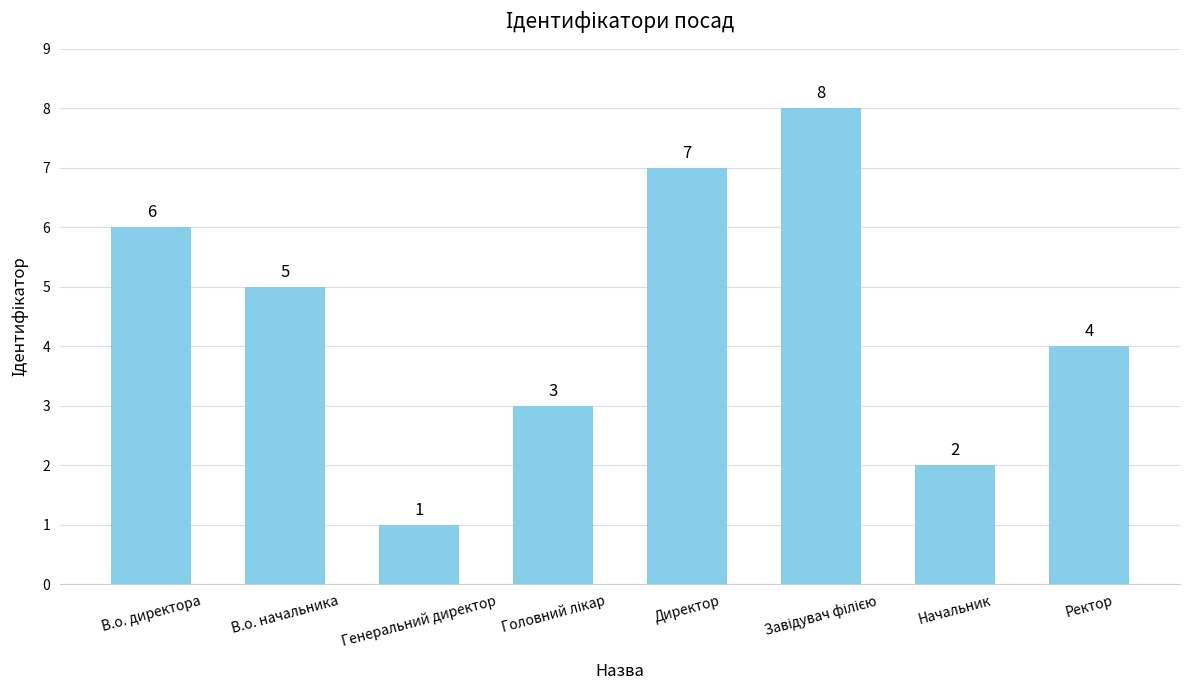

The chart shows a value of 11 at В.о. директора. True or false?

False